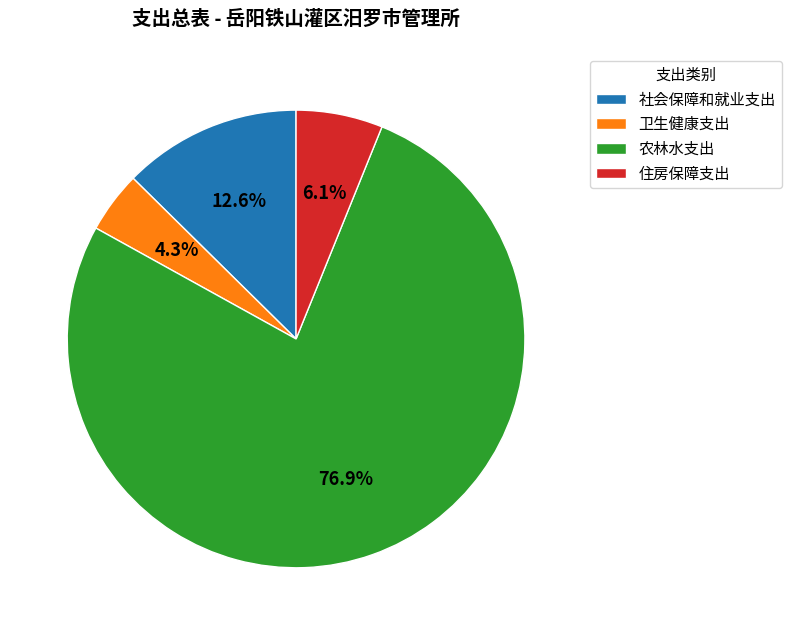

Is there any slice that represents more than half of the pie?

Yes